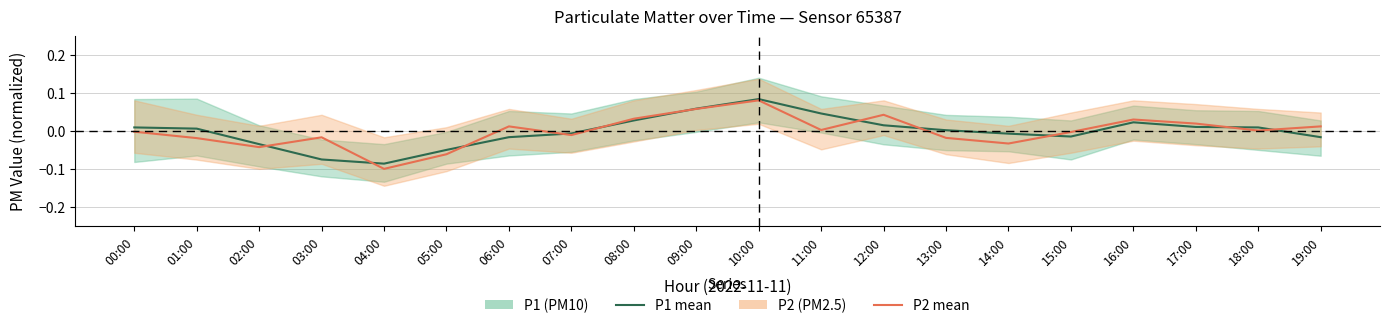

How many series are shown in this chart?

2